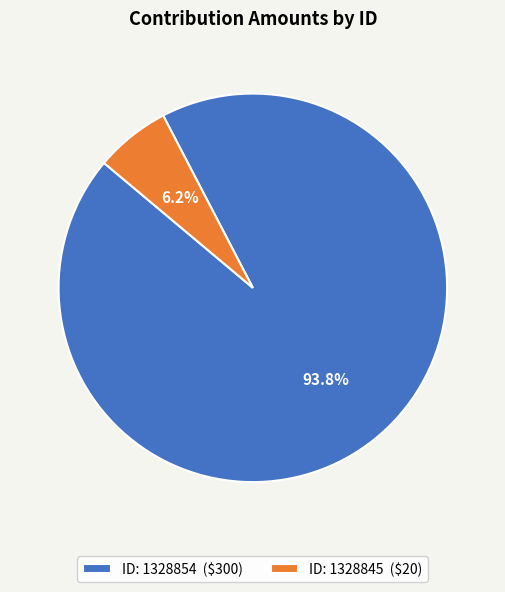

Does ID: 1328854 ($300) represent more than half of the total?

Yes